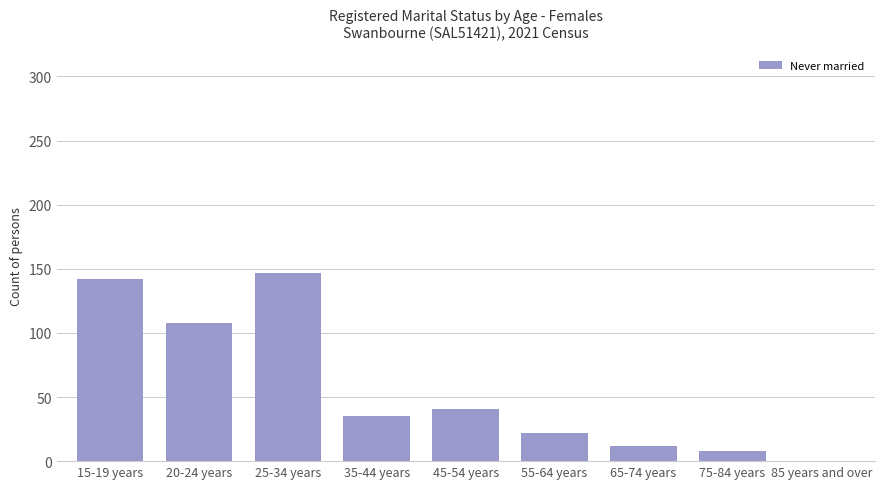

Reading left to right, extract all data points from this chart.

15-19 years=142	20-24 years=108	25-34 years=147	35-44 years=35	45-54 years=41	55-64 years=22	65-74 years=12	75-84 years=8	85 years and over=0